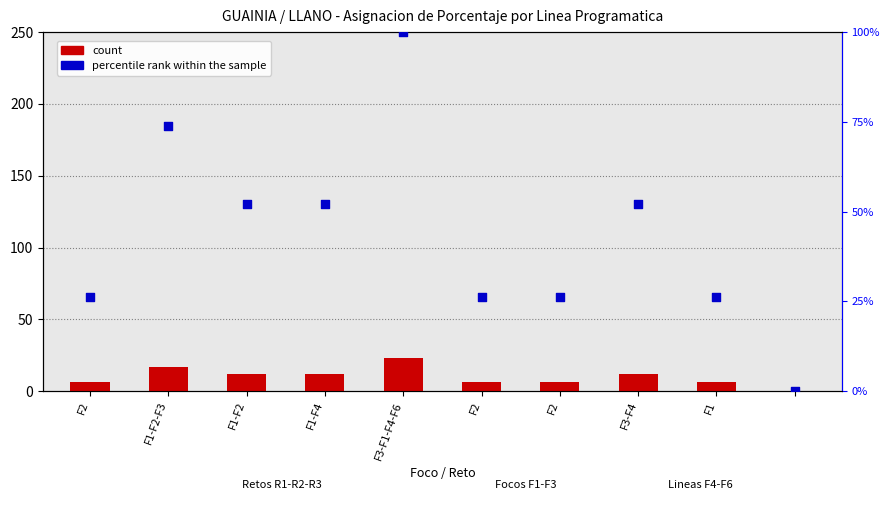

At which category is the sum across all series the highest?

F3-F1-F4-F6